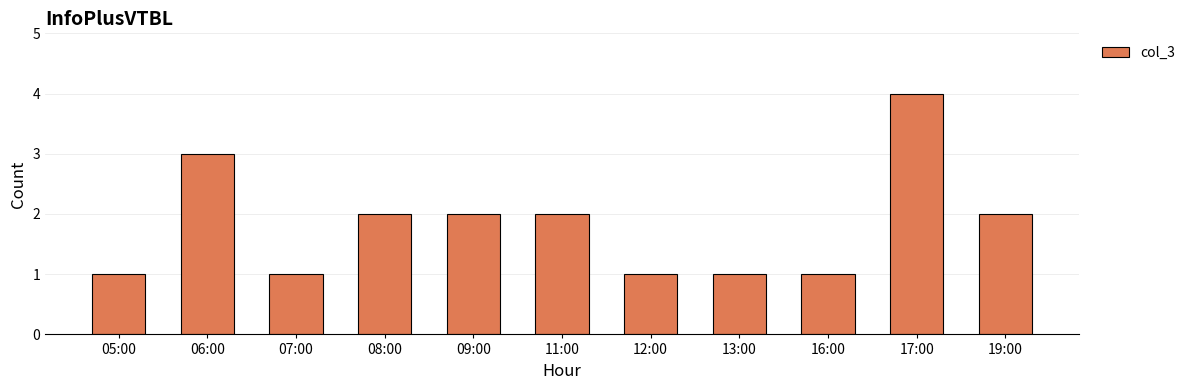

At which category does the chart reach its peak across all series?

17:00